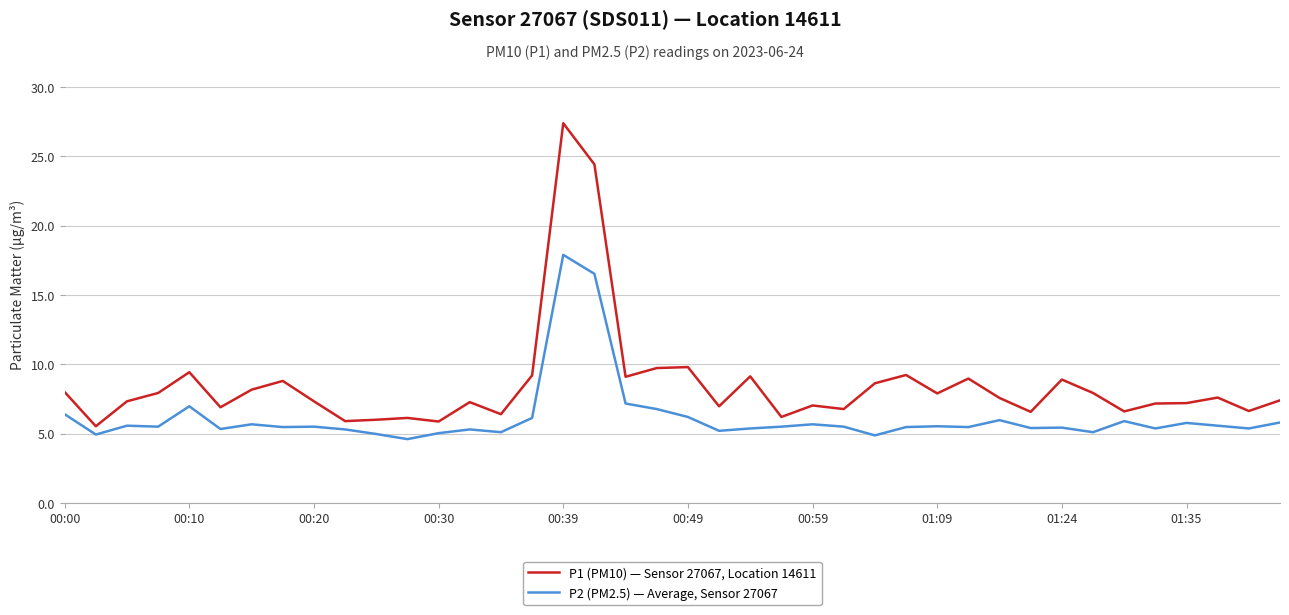

Is this an area chart (filled region under the line)?

No